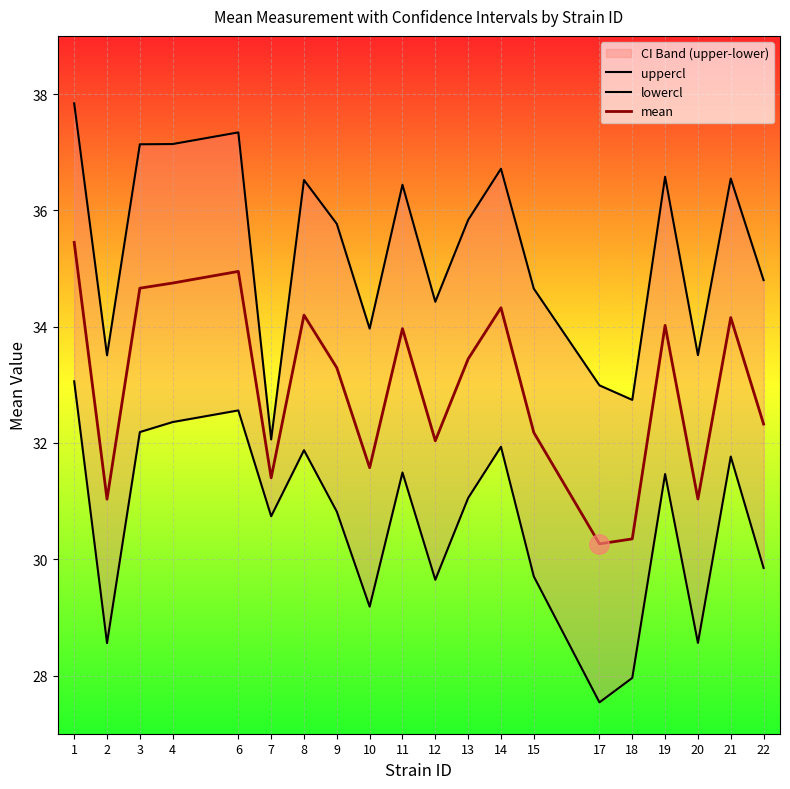

Is the value of uppercl at 20 greater than the value of mean at 9?

Yes